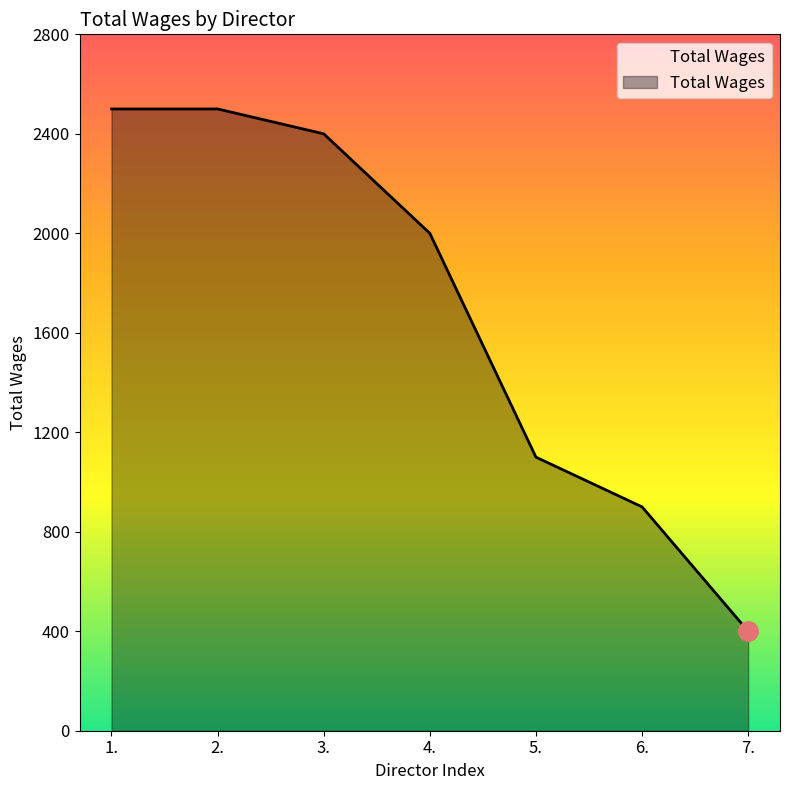

What is the minimum value shown in the chart?

400